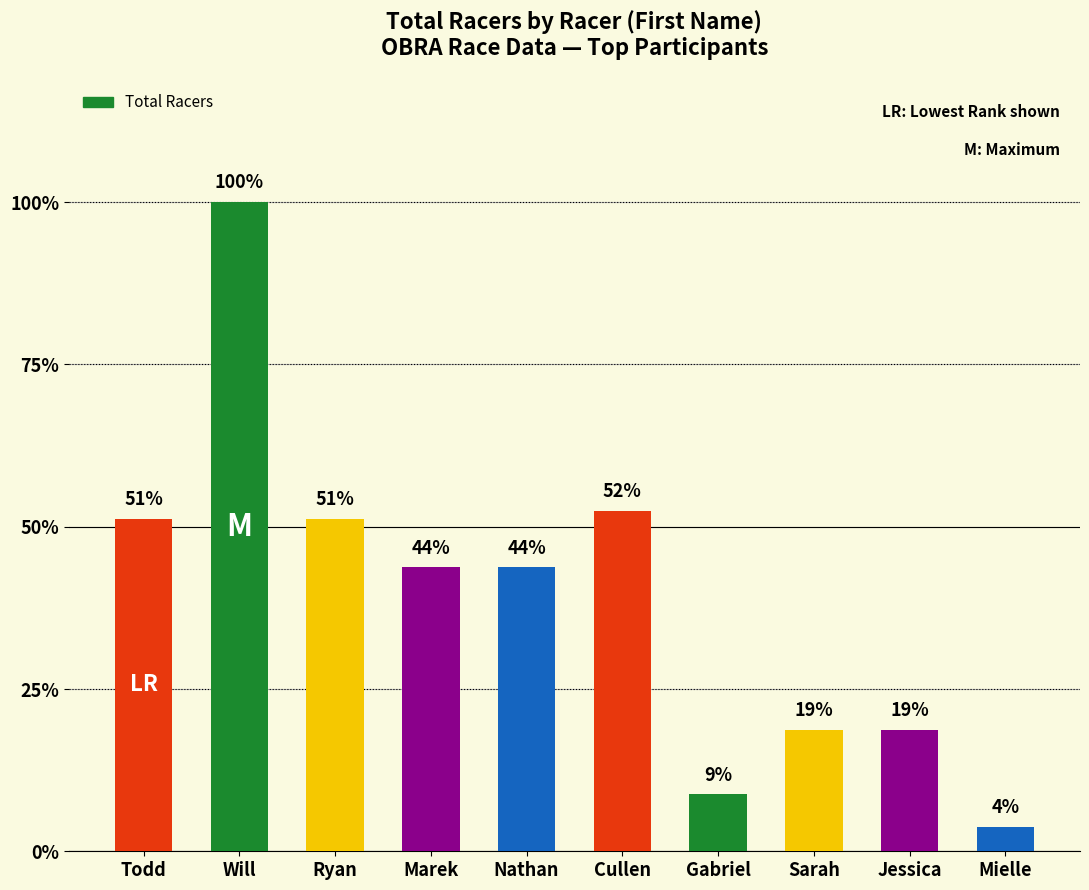

Between Ryan and Mielle, which is larger?

Ryan